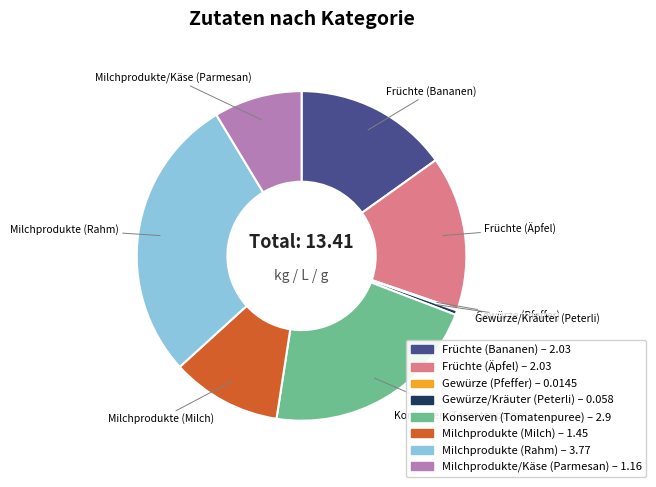

Which slice is the largest?

Milchprodukte (Rahm)